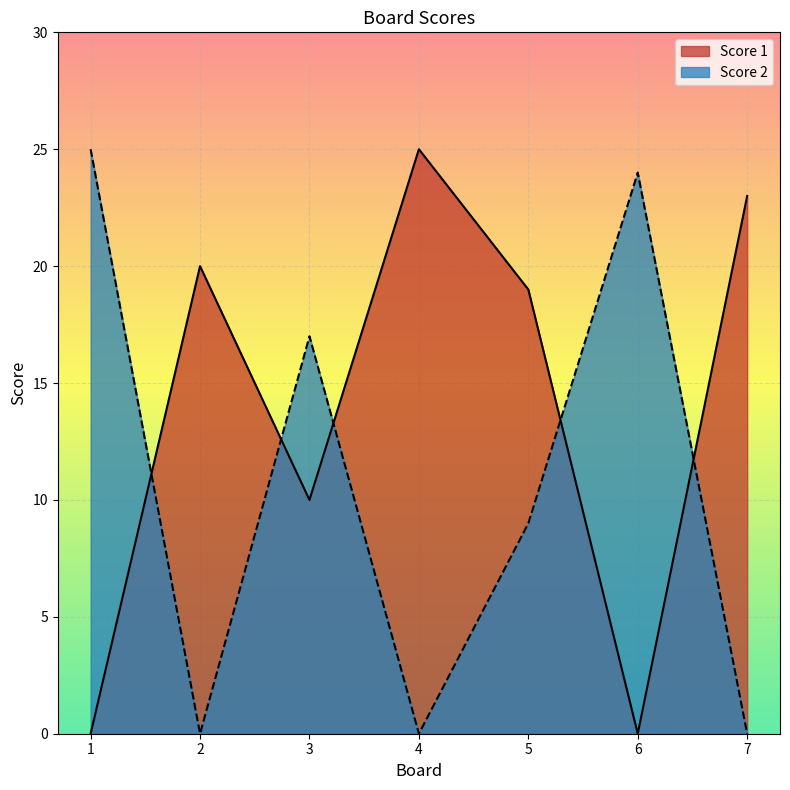

Rank the series by their maximum value, from highest to lowest.

Score 1, Score 2